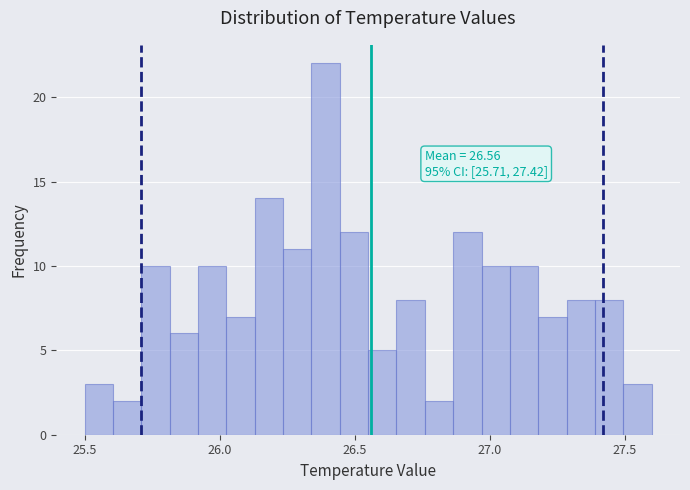

Around what value on the x-axis is the tallest bar? Give the approximate position of its centre, as read against the axis.

26.40